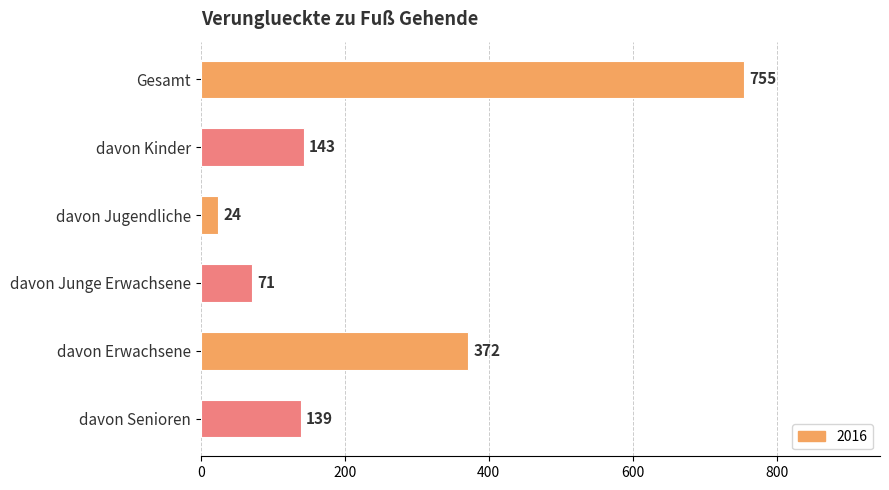

True or false: the data shows 96 at davon Erwachsene.

False